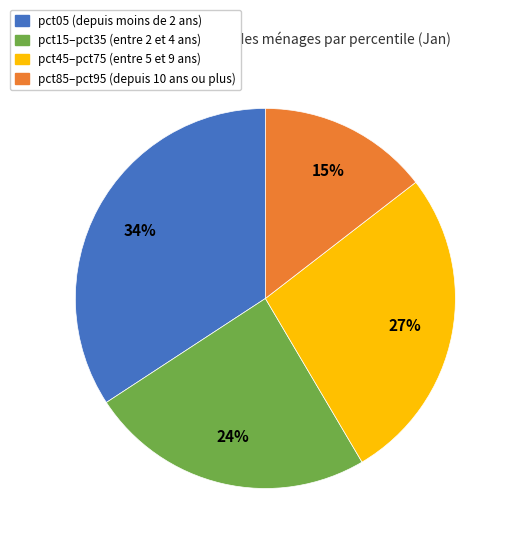

How many slices are in this pie chart?

4